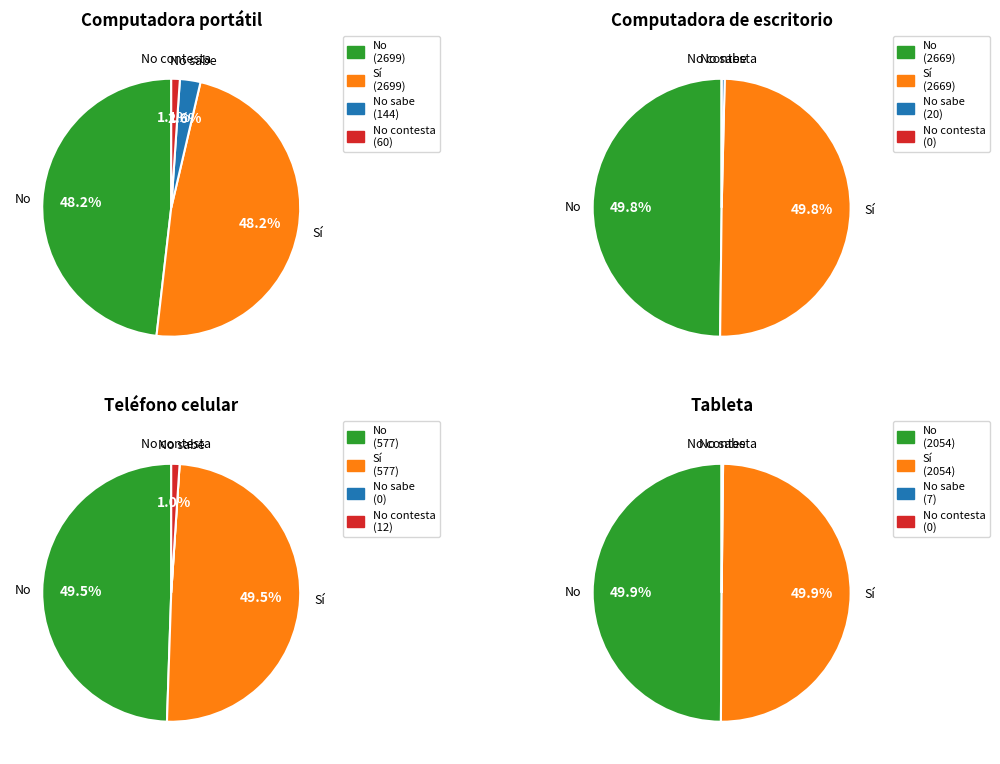

Between No contesta and No sabe, which is larger?

No sabe